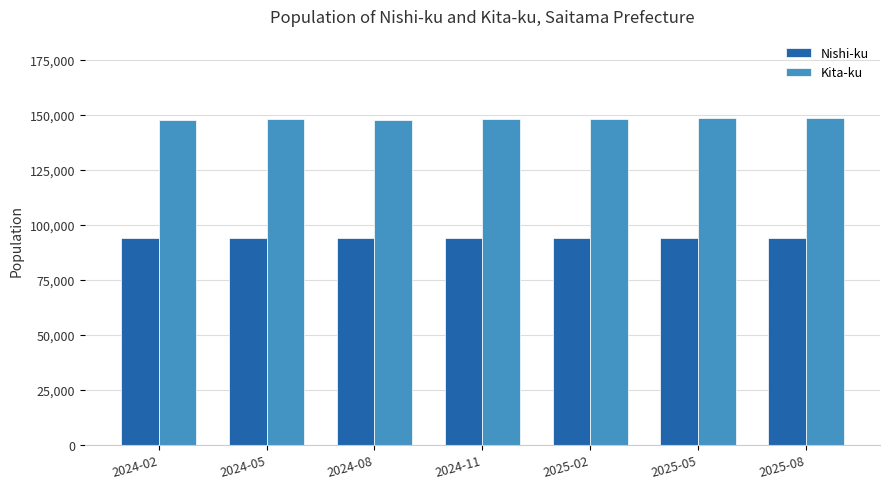

What position from the left is 2024-02?

1